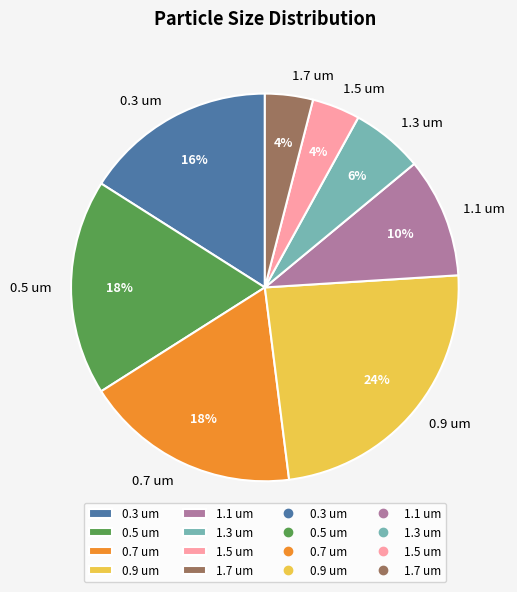

To the nearest percent, what is the difference between the 1.5 um and 0.5 um slice percentages?

14%